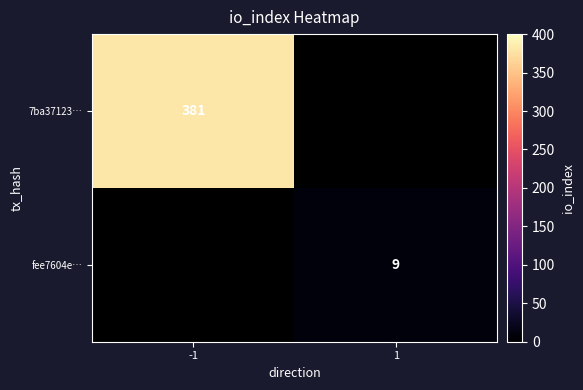

Is it true that 7ba37123… equals 381 at -1?

True